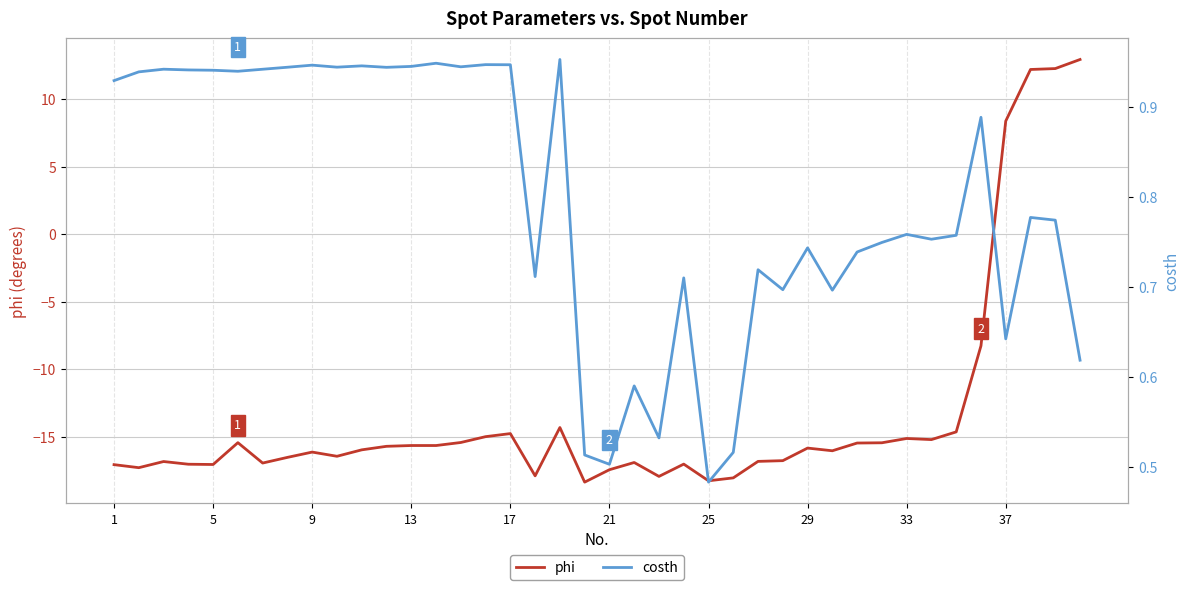

What is the difference between the maximum and minimum values in the costh series?

0.5